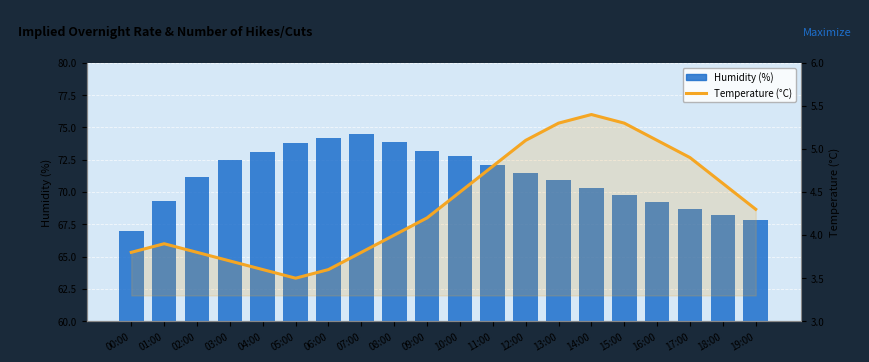

Reading right to left, list all the values displayed in this chart.

Humidity (%): 19:00=67.8	18:00=68.2	17:00=68.7	16:00=69.2	15:00=69.8	14:00=70.3	13:00=70.9	12:00=71.5	11:00=72.1	10:00=72.8	09:00=73.2	08:00=73.9	07:00=74.5	06:00=74.2	05:00=73.8	04:00=73.1	03:00=72.5	02:00=71.2	01:00=69.3	00:00=67.0
Temperature (°C): 19:00=4.3	18:00=4.6	17:00=4.9	16:00=5.1	15:00=5.3	14:00=5.4	13:00=5.3	12:00=5.1	11:00=4.8	10:00=4.5	09:00=4.2	08:00=4.0	07:00=3.8	06:00=3.6	05:00=3.5	04:00=3.6	03:00=3.7	02:00=3.8	01:00=3.9	00:00=3.8